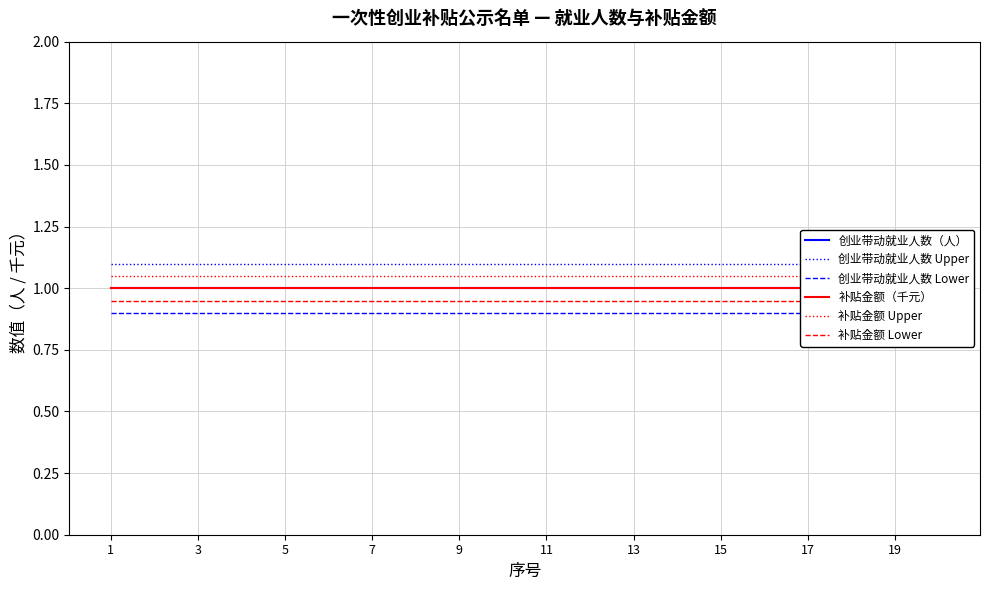

How many lines are shown in the chart?

6